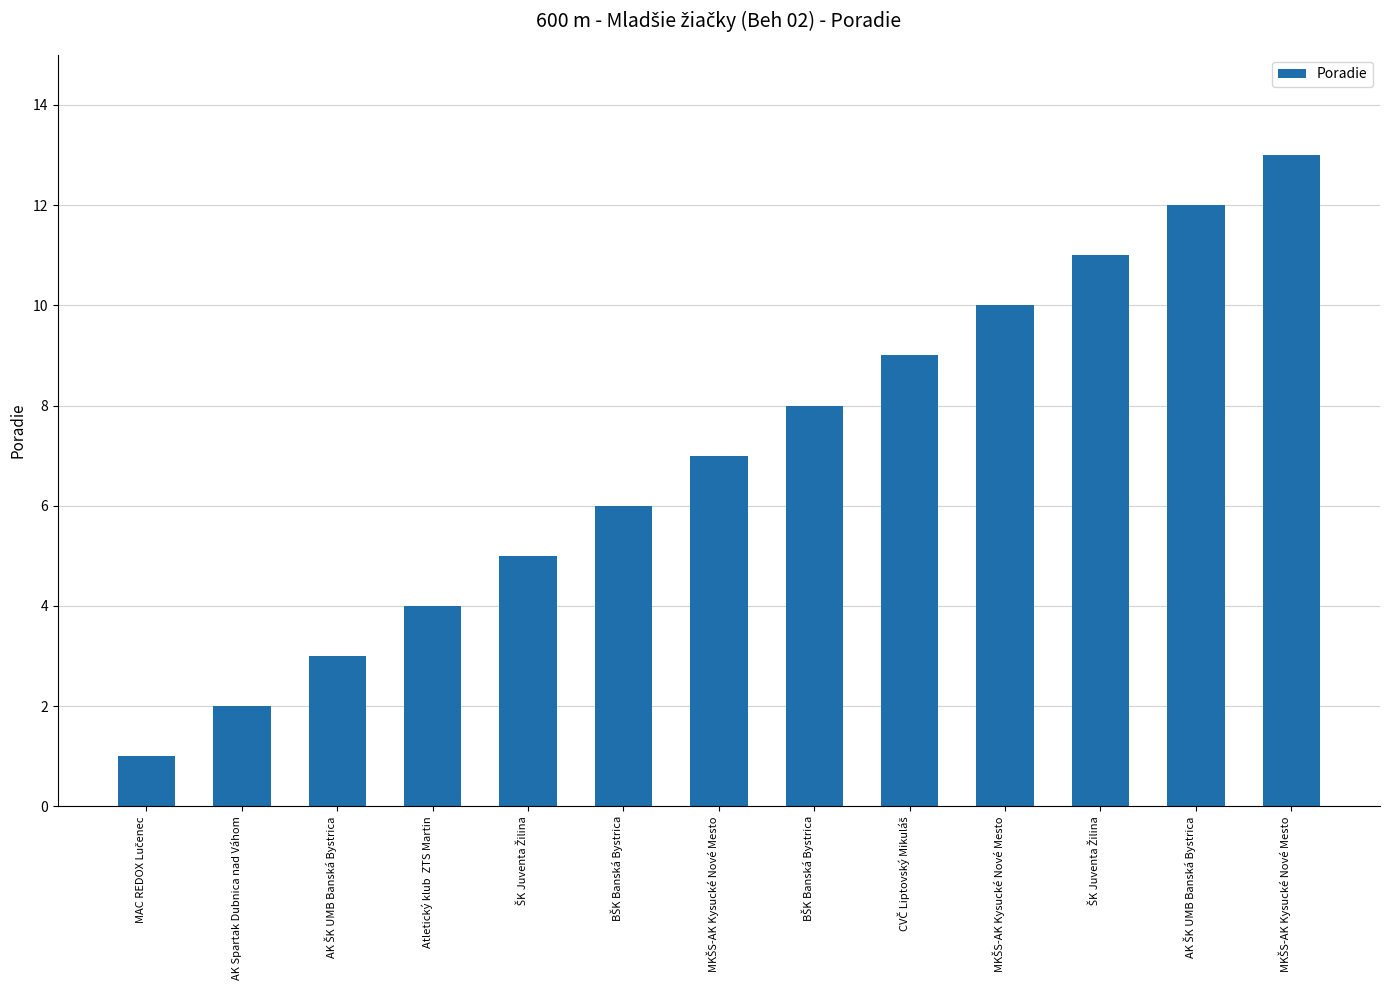

How many data points does each series have?

13